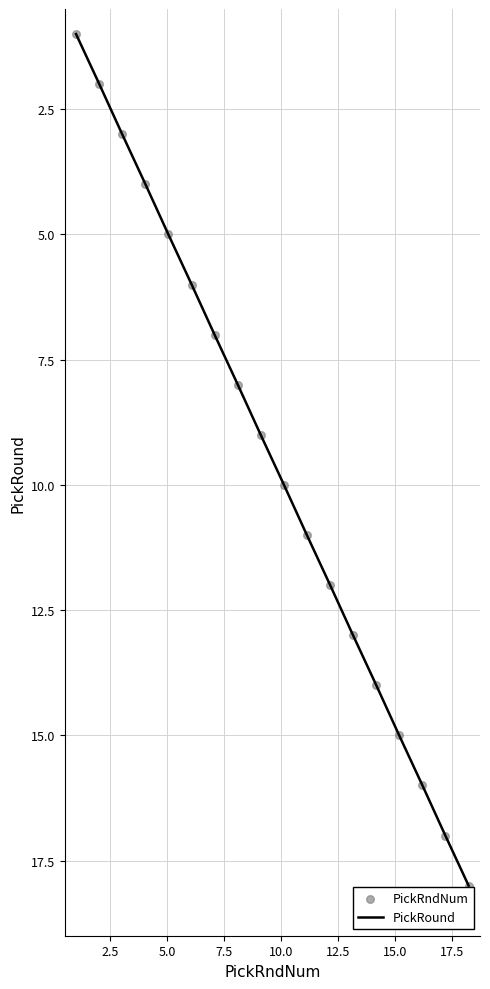

What is the difference between the maximum and minimum values?

17